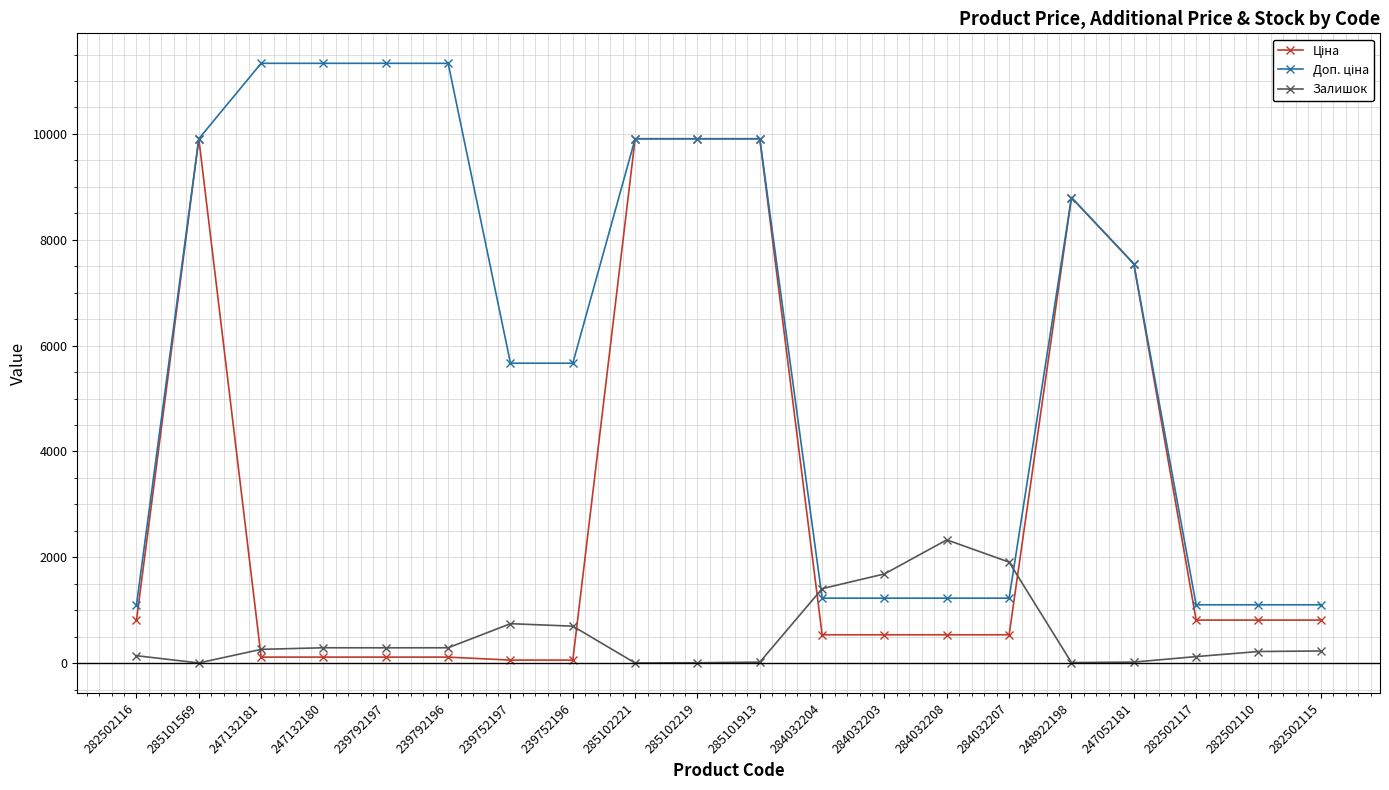

Is this an area chart (filled region under the line)?

No